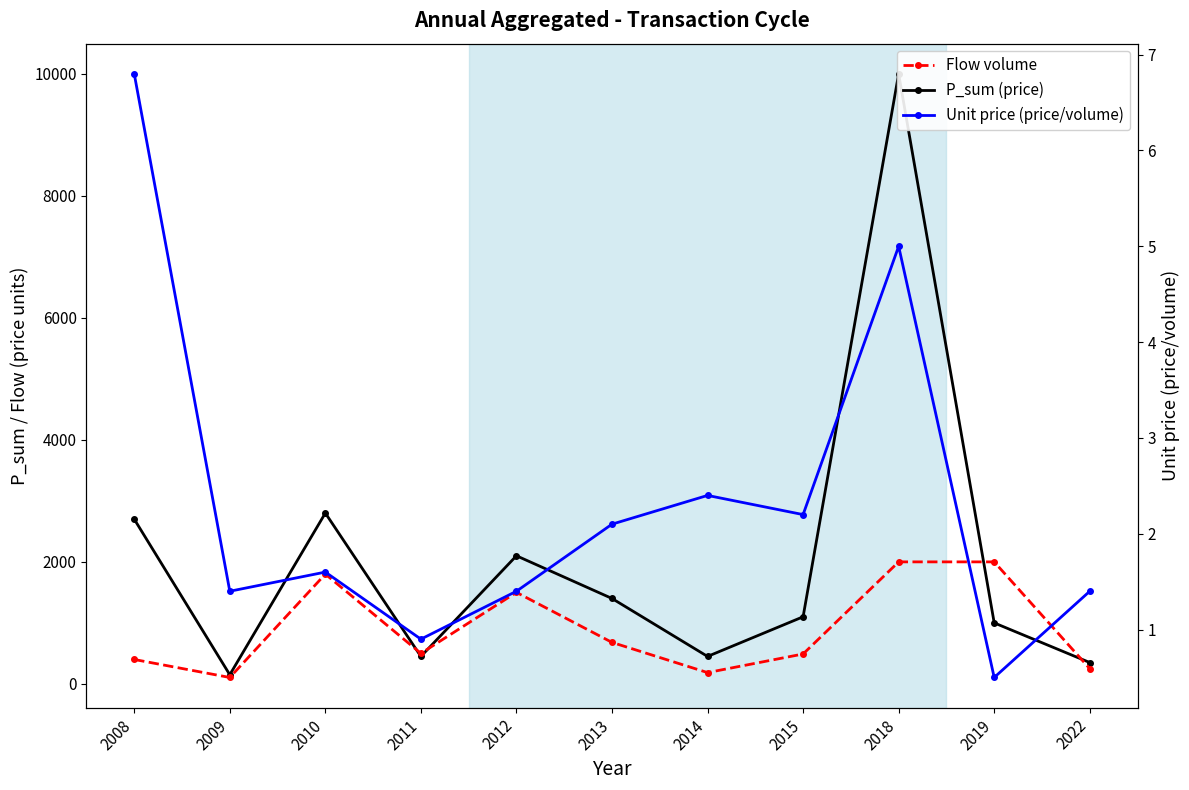

What is the difference between the second highest and second lowest values in the P_sum (price) series?

2450.0